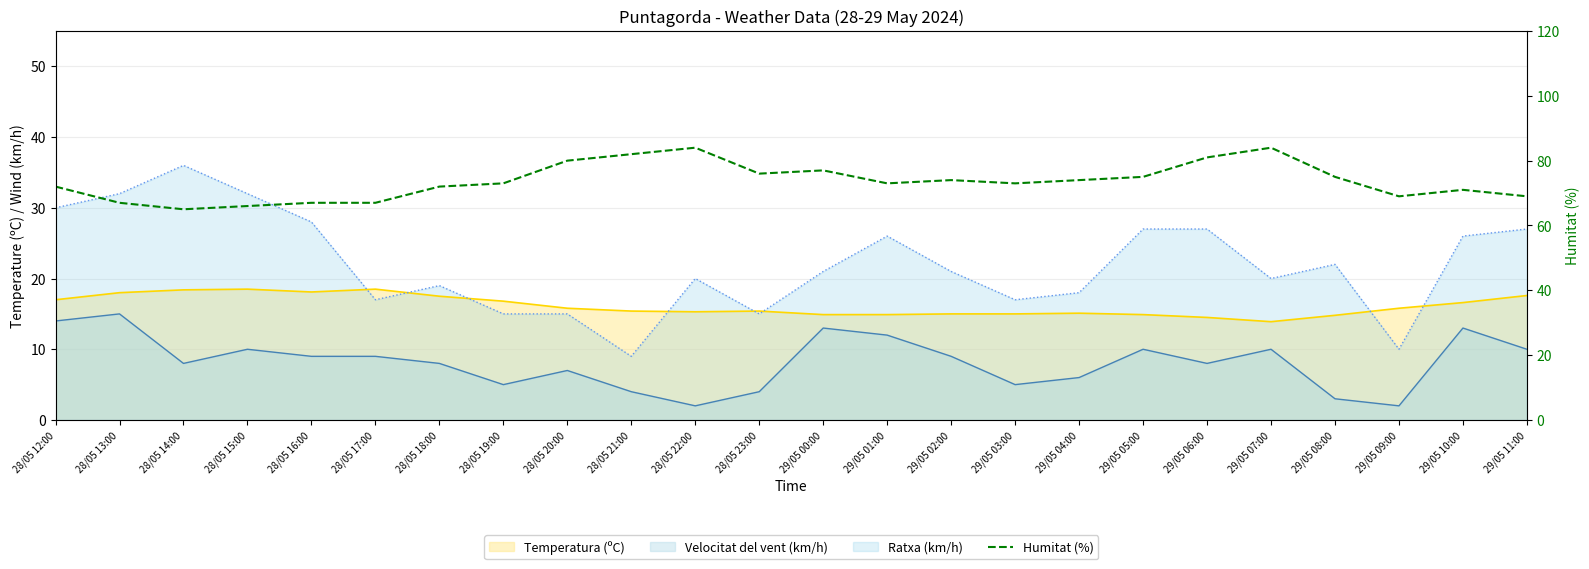

What is the change in value from 29/05 03:00 to 29/05 08:00?

+2